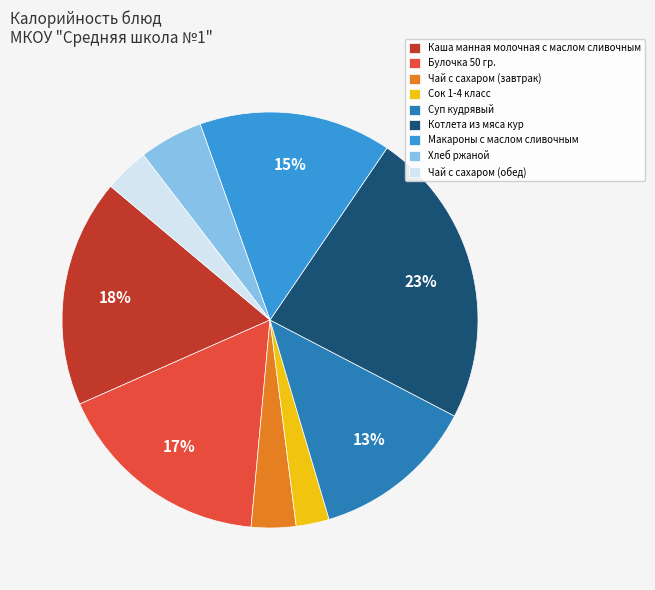

How many slices are in this pie chart?

9